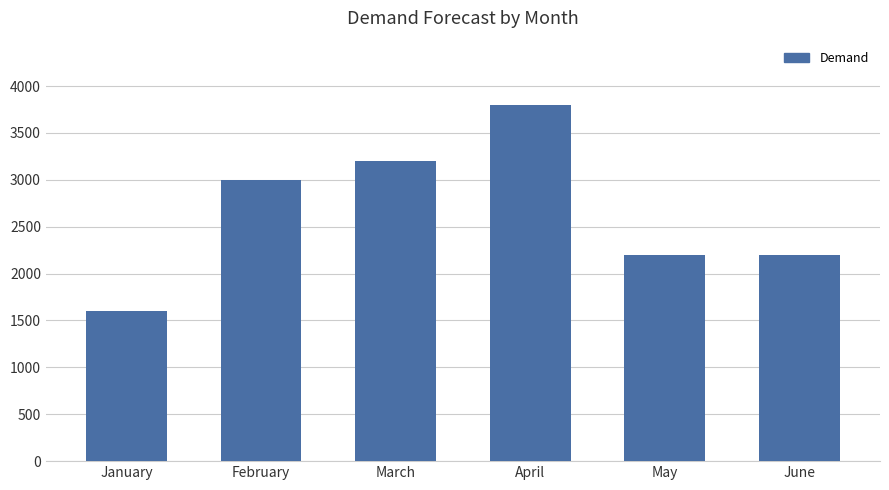

How many series are shown in this chart?

1